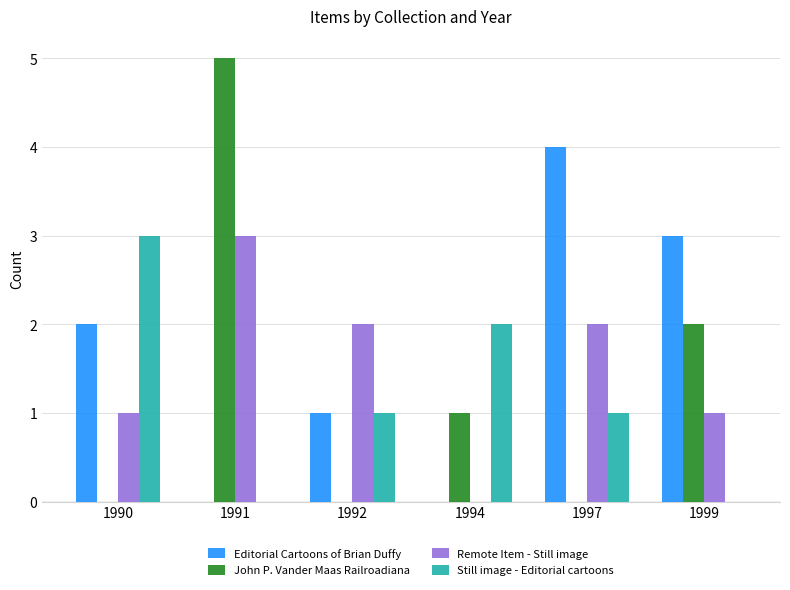

Are the bars horizontal?

No